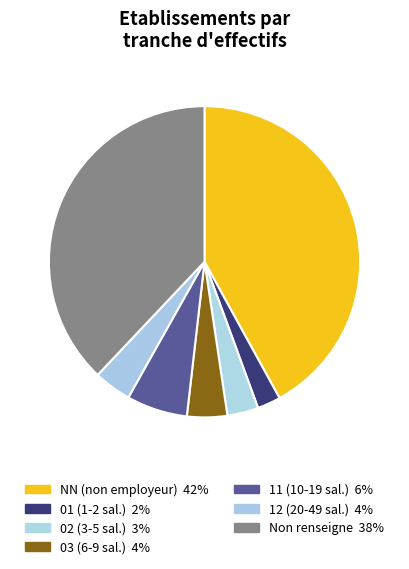

Count the number of slices in the pie.

7